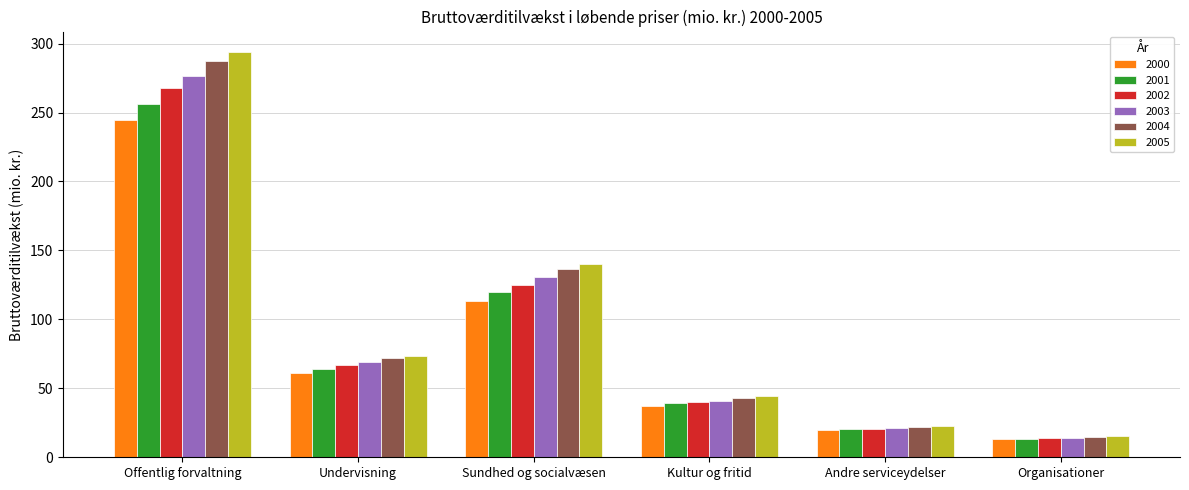

How many data points in 2001 are less than 64?

3